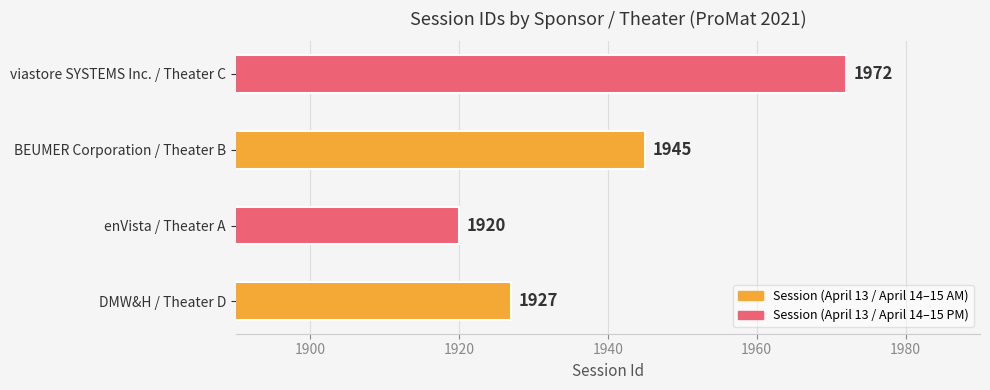

Where is the data nearest to the value 1946?

BEUMER Corporation / Theater B